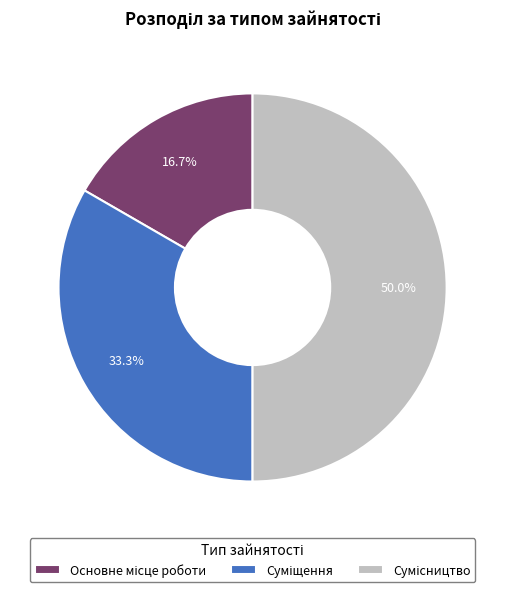

To the nearest percent, what is the difference between the largest and smallest slice percentages?

33%